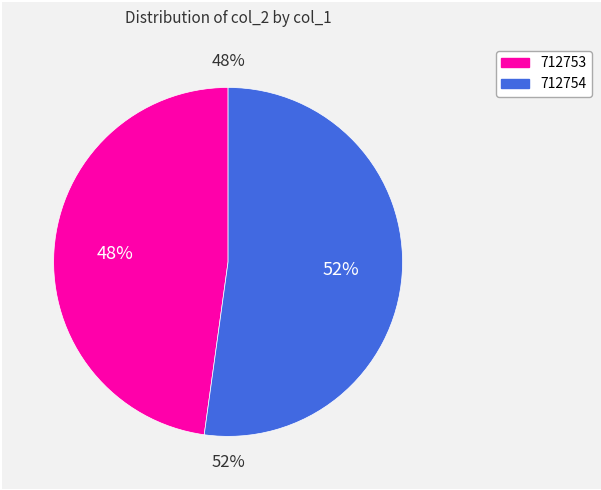

True or false: 712754 accounts for 38% of the total.

False